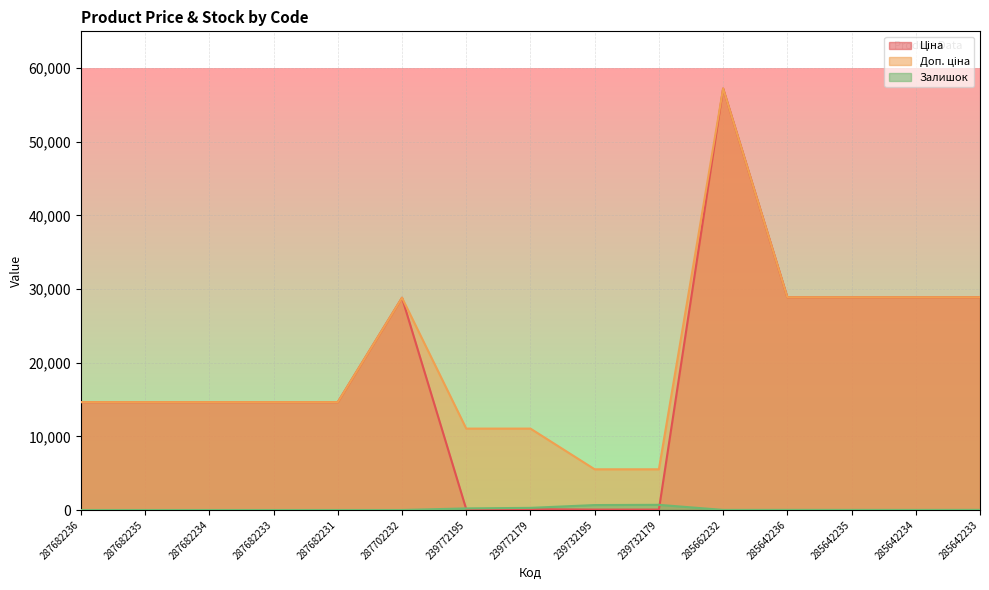

The Ціна series shows 25.3 at 239732179. True or false?

False